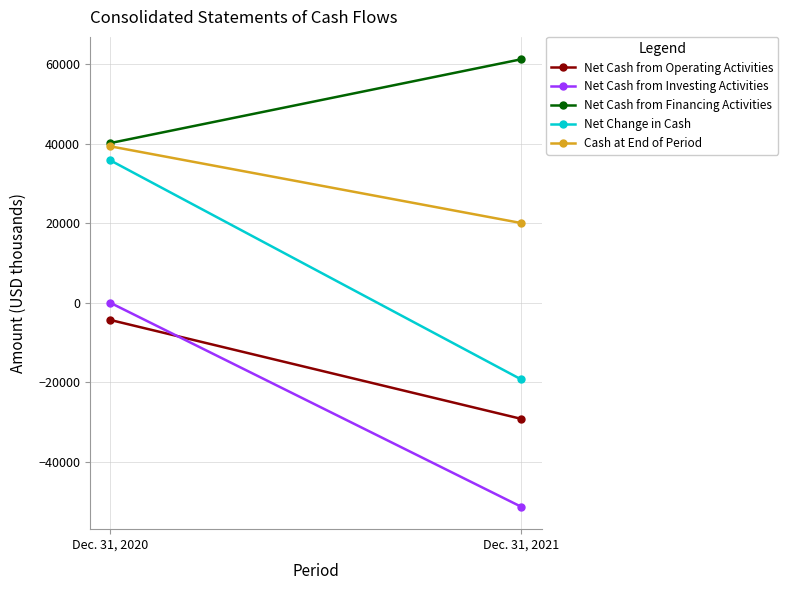

How many lines are shown in the chart?

5